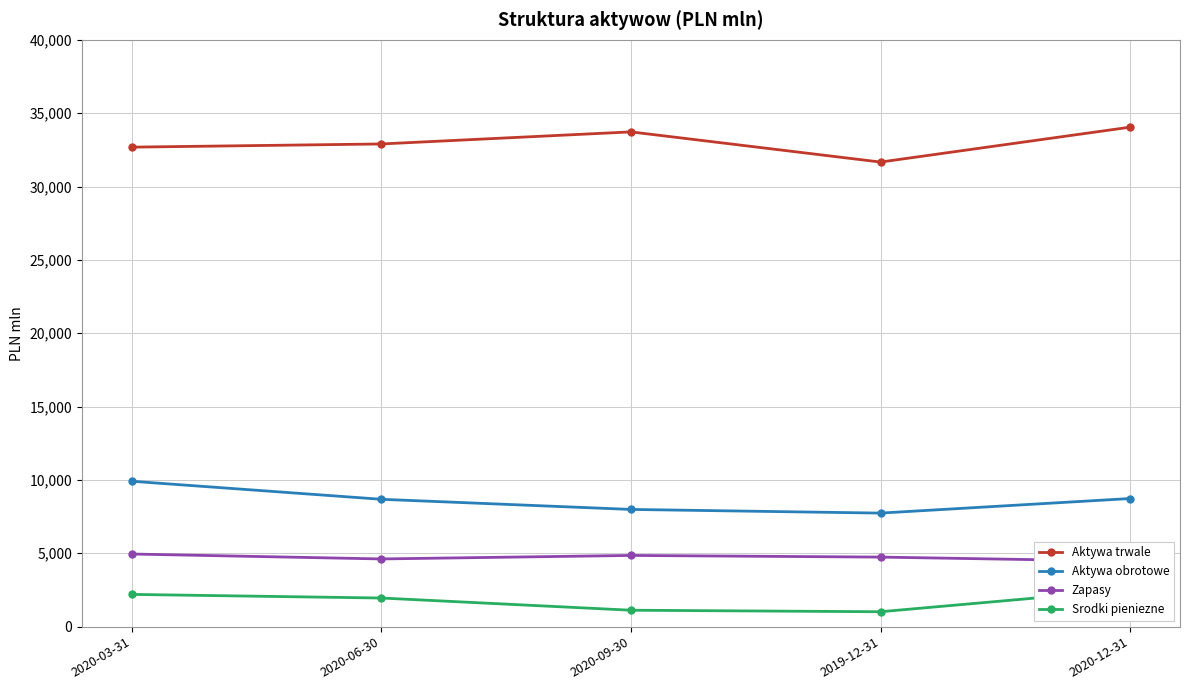

What is the approximate value of Srodki pieniezne at 2020-09-30, to the nearest 50?

1100